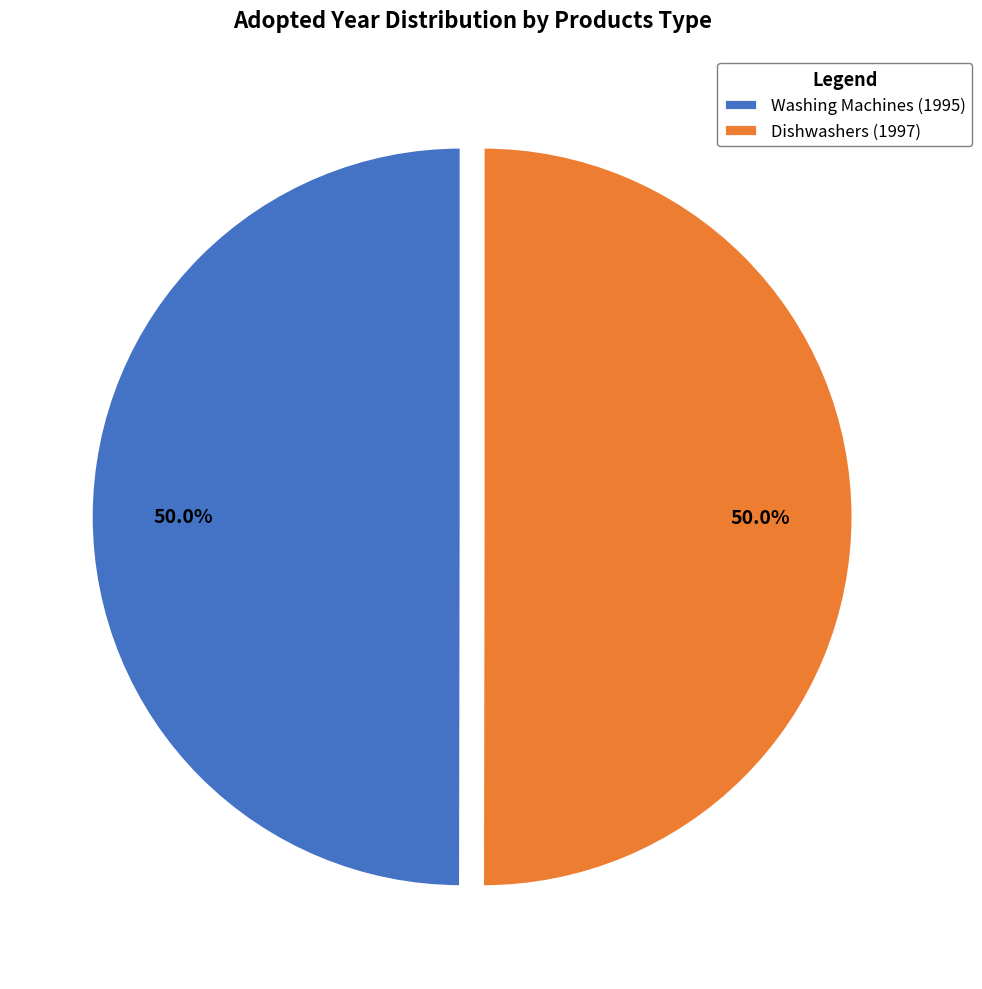

The Washing Machines (1995) slice represents 56% of the pie. True or false?

False